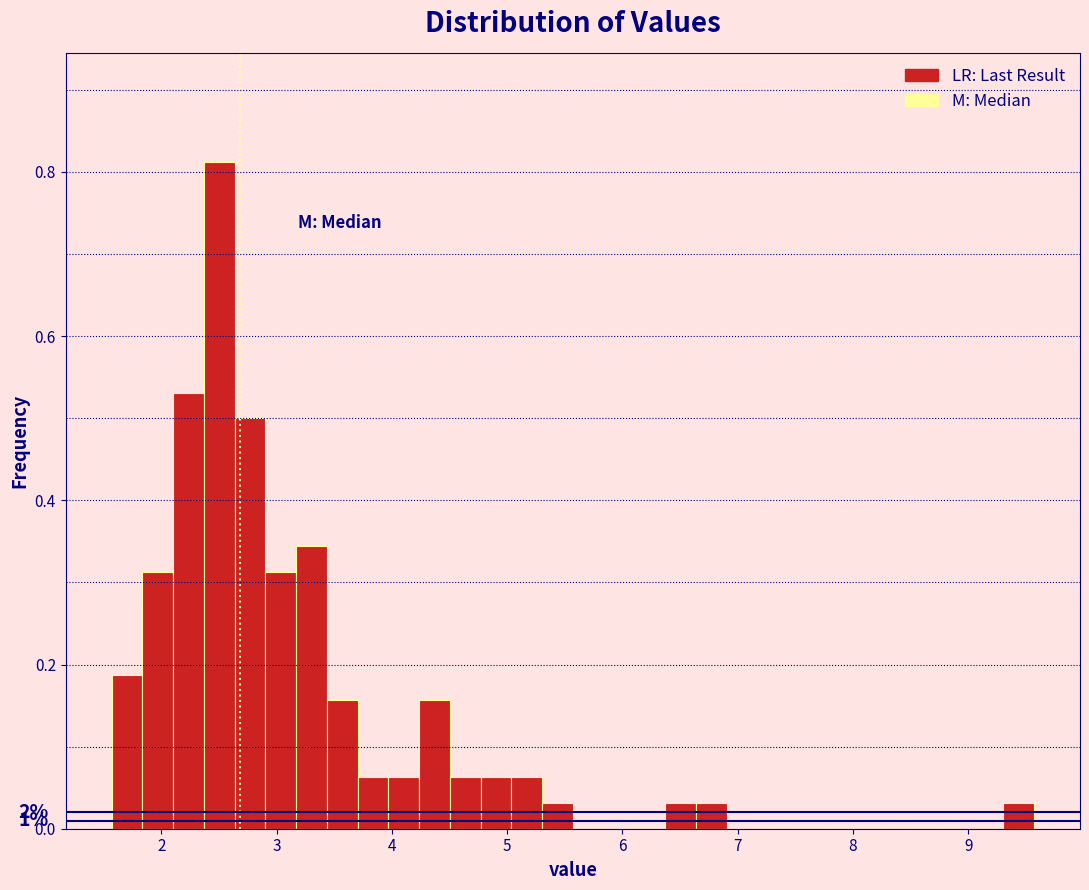

Read against the x-axis, roughly where is the centre of the tallest bar?

2.5